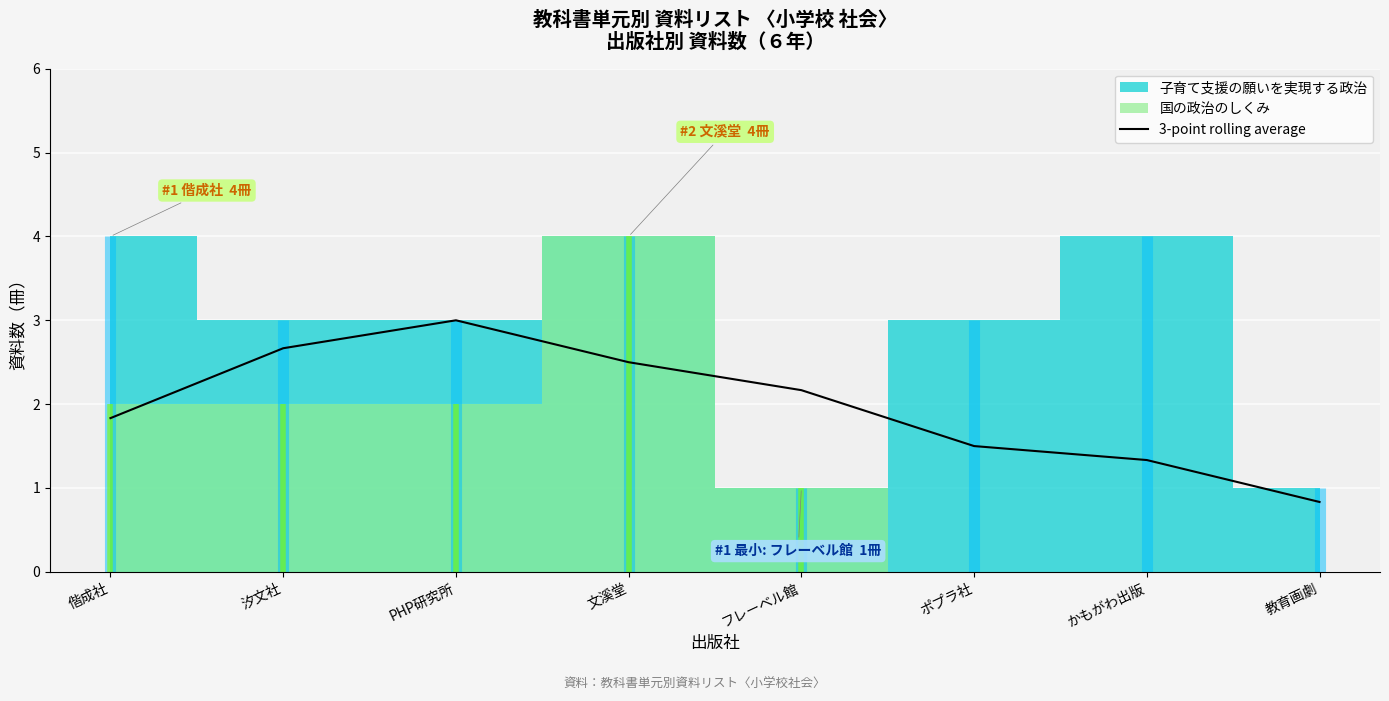

True or false: the data has more than 1 interior local peaks.

False